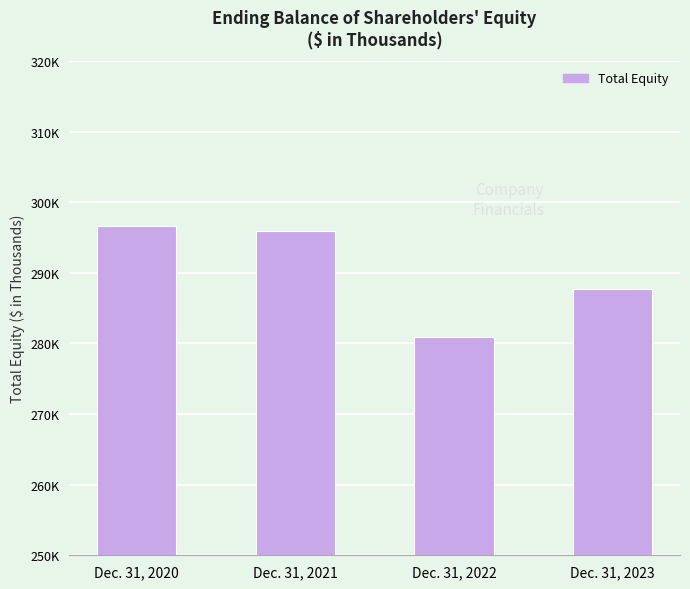

True or false: the data shows 196209 at Dec. 31, 2021.

False